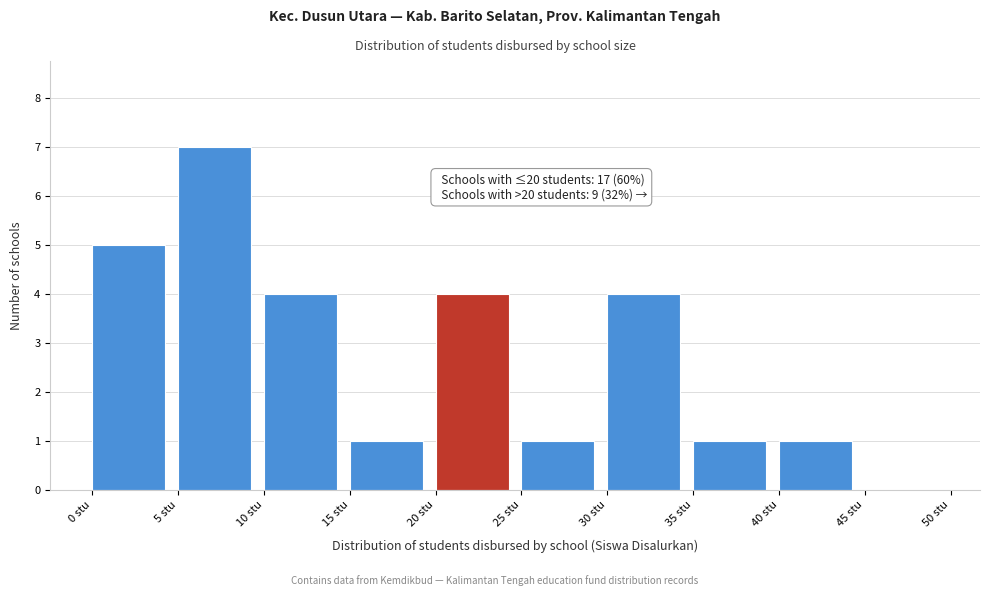

Over which range of the x-axis is the bar tallest?

5 to 10